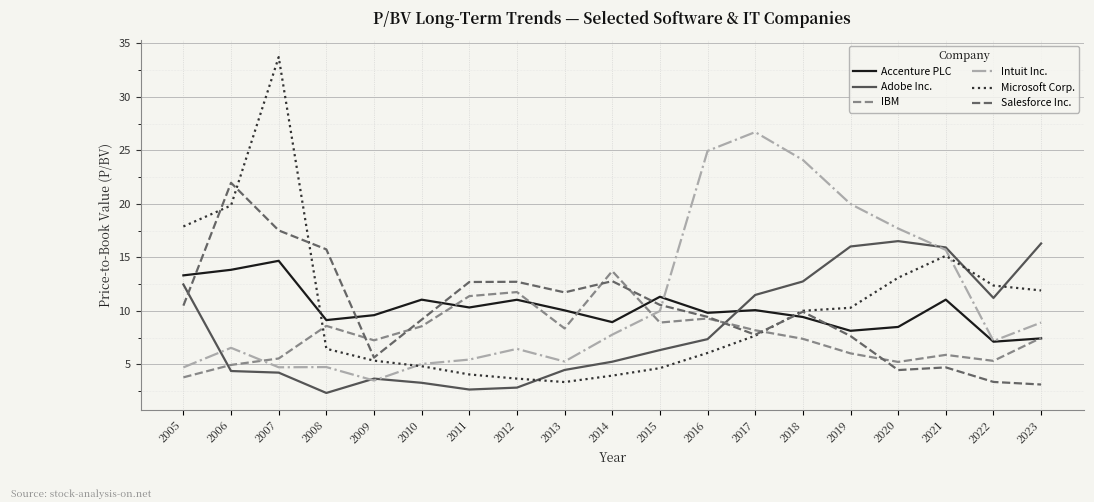

How many intersections are there between Microsoft Corp. and Adobe Inc.?

3